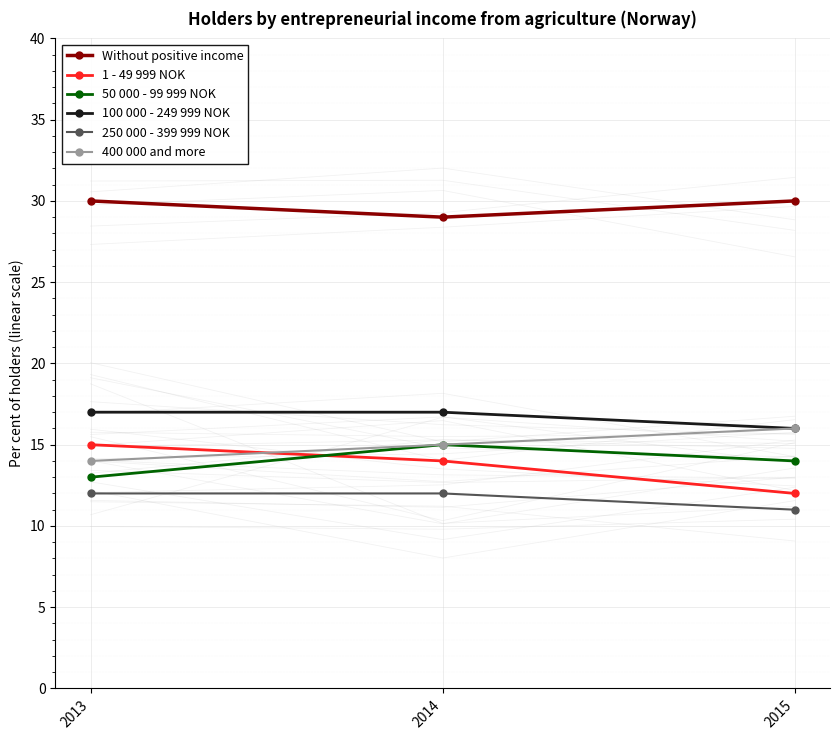

What is the total value across all series at 2013?

101